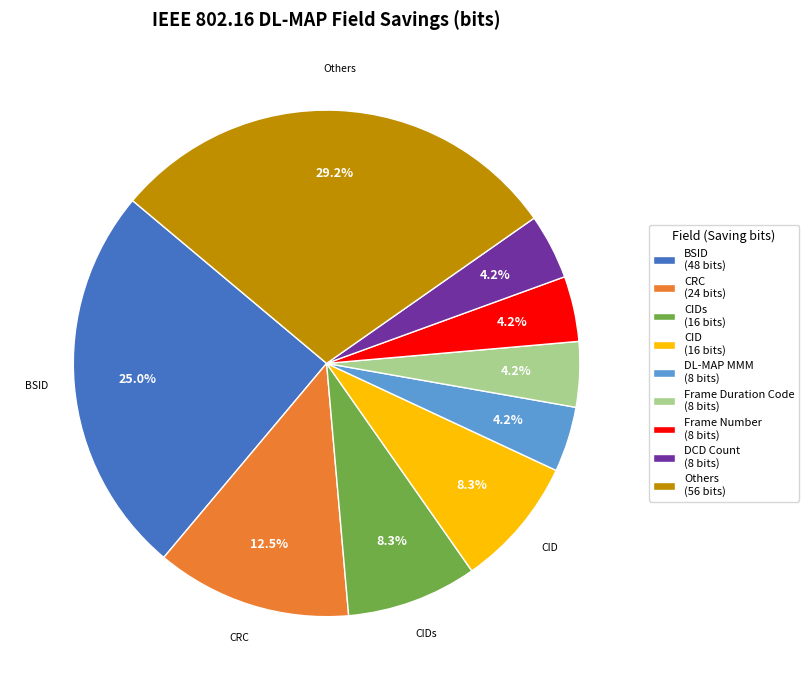

Is there any slice that represents more than half of the pie?

No